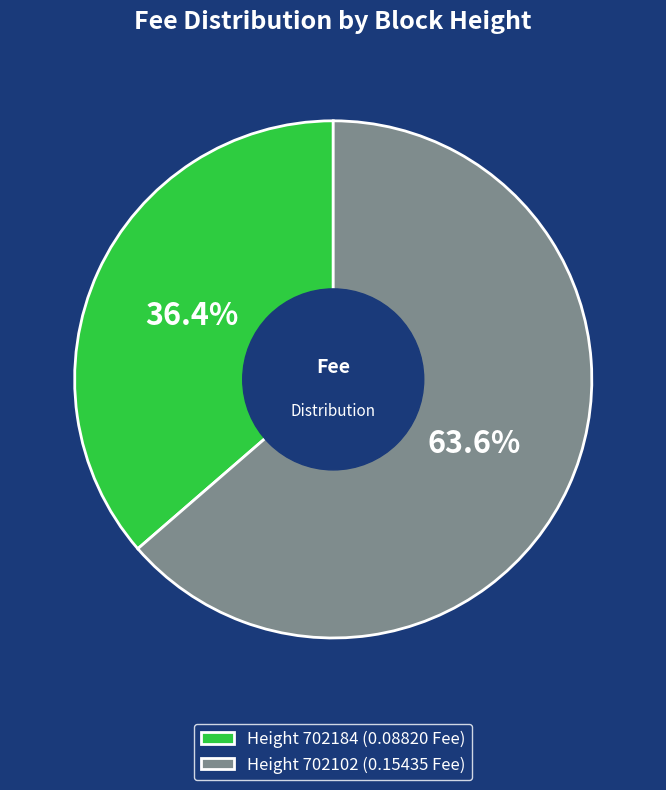

Which category has the smallest portion of the pie?

Height 702184 (0.08820 Fee)